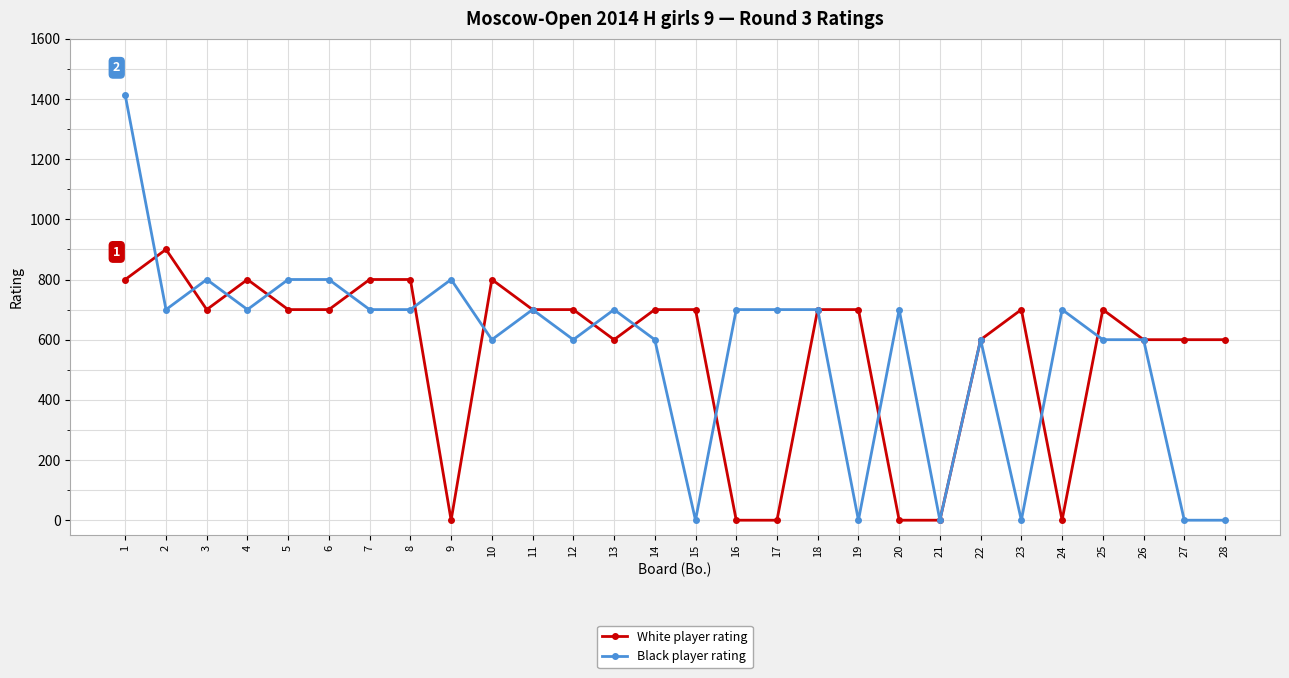

Count the number of categories in the chart.

28